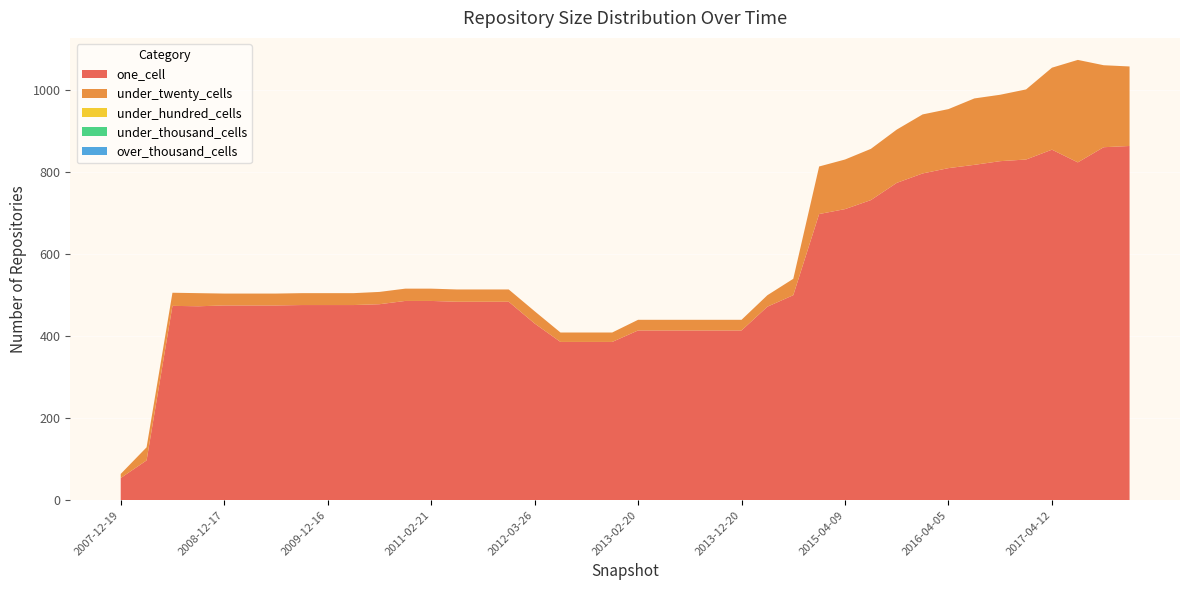

Reading left to right, list all the values displayed in this chart.

one_cell: 54	97	474	473	475	475	475	476	476	476	478	486	486	484	484	484	431	386	386	386	414	414	414	414	414	472	500	698	710	732	774	797	810	818	827	831	855	824	861	864
under_twenty_cells: 10	32	32	32	29	29	29	29	29	29	30	30	30	30	30	30	30	23	23	23	26	26	26	26	26	28	40	116	121	125	130	144	144	162	162	171	200	250	200	194
under_hundred_cells: 0	0	0	0	0	0	0	0	0	0	0	0	0	0	0	0	0	0	0	0	0	0	0	0	0	0	0	0	0	0	0	0	0	0	0	0	0	0	0	0
under_thousand_cells: 0	0	0	0	0	0	0	0	0	0	0	0	0	0	0	0	0	0	0	0	0	0	0	0	0	0	0	0	0	0	0	0	0	0	0	0	0	0	0	0
over_thousand_cells: 0	0	0	0	0	0	0	0	0	0	0	0	0	0	0	0	0	0	0	0	0	0	0	0	0	0	0	0	0	0	0	0	0	0	0	0	0	0	0	0